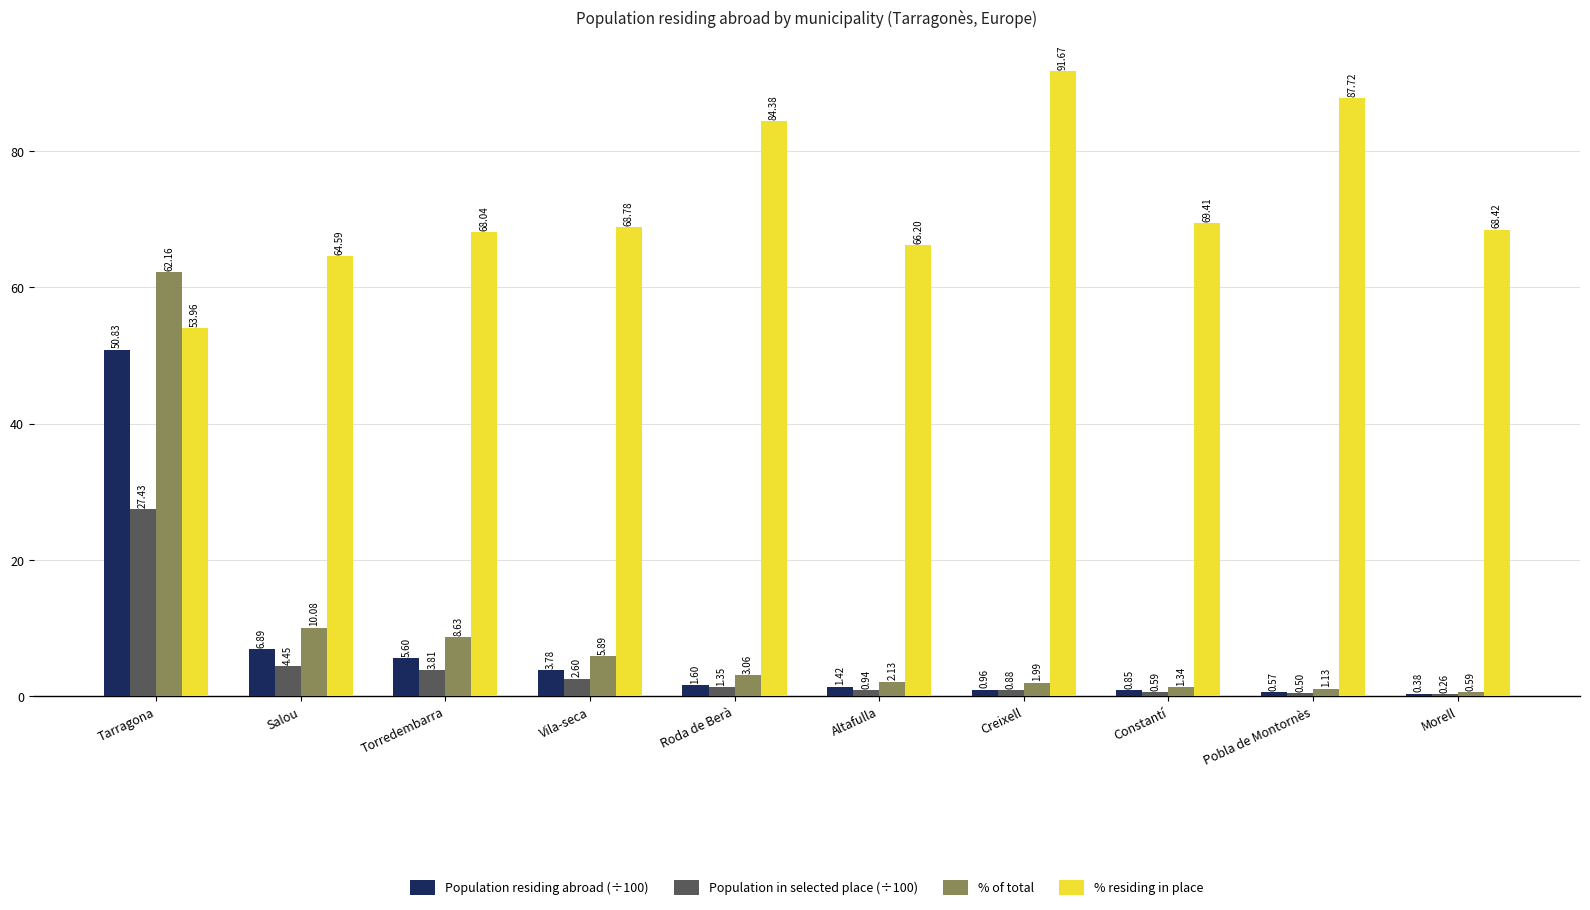

Between Altafulla and Constantí, which series saw the biggest shift?

% residing in place